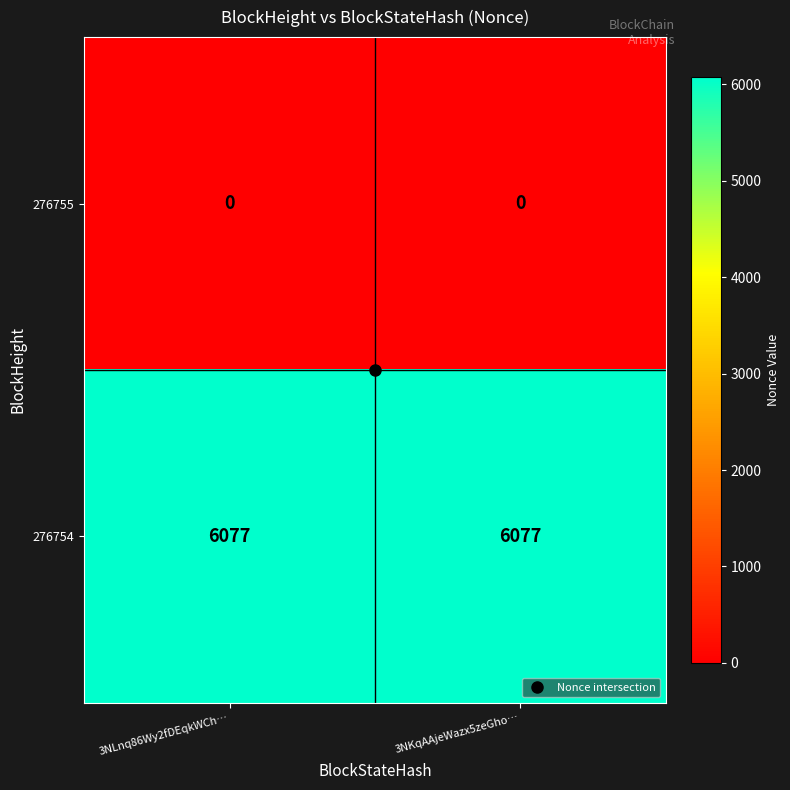

Rank the series at 3NKqAAjeWazx5zeGho… from lowest to highest value.

276755, 276754